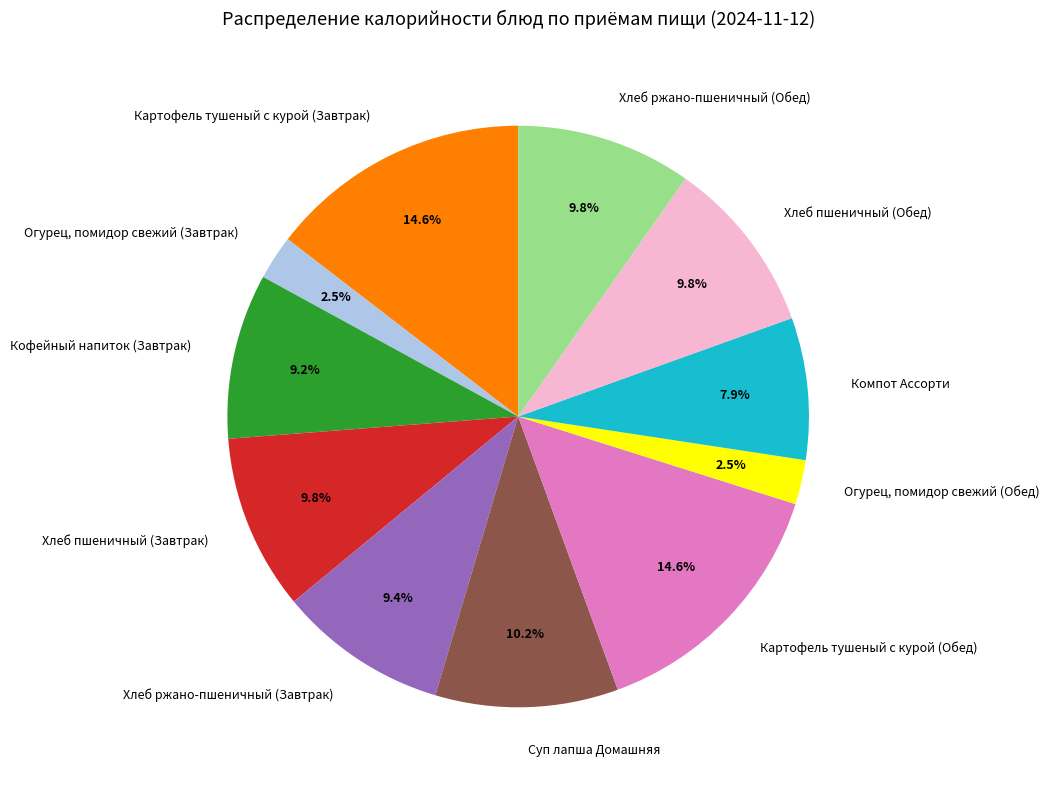

Does Суп лапша Домашняя represent more than half of the total?

No